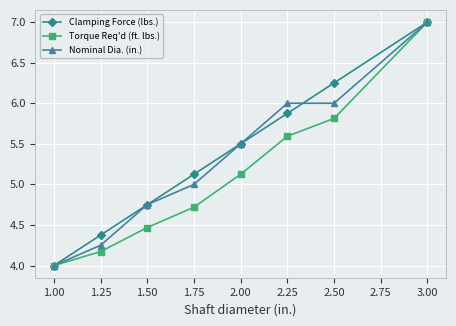

True or false: Nominal Dia. (in.) and Clamping Force (lbs.) intersect in this chart.

True